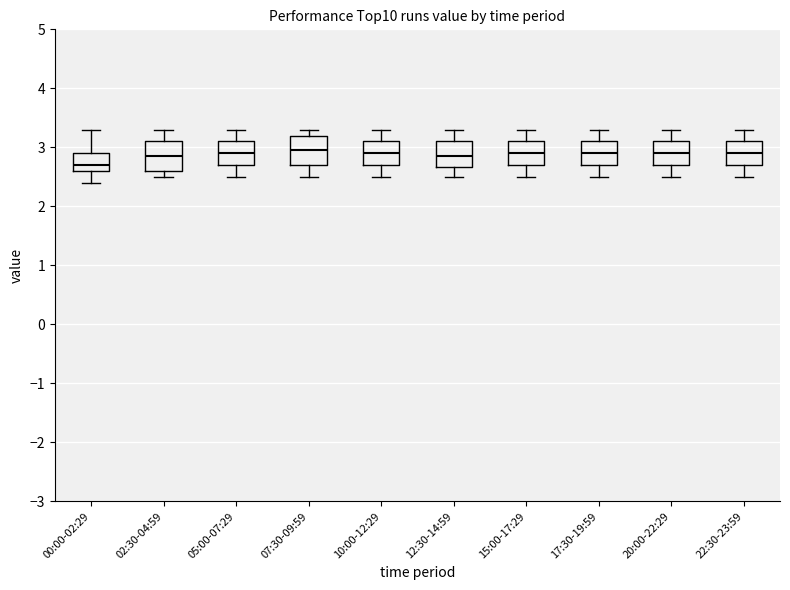

Reading left to right, read every box against the y-axis: the position of its median line, the range the box covers, and the ends of its whiskers. The values are not printed on the chart, so give them approximately, as read against the axis.

00:00-02:29: median 2.7, box 2.6 to 2.9, whiskers 2.4 to 3.3
02:30-04:59: median 2.9, box 2.6 to 3.1, whiskers 2.5 to 3.3
05:00-07:29: median 2.9, box 2.7 to 3.1, whiskers 2.5 to 3.3
07:30-09:59: median 3.0, box 2.7 to 3.2, whiskers 2.5 to 3.3
10:00-12:29: median 2.9, box 2.7 to 3.1, whiskers 2.5 to 3.3
12:30-14:59: median 2.9, box 2.7 to 3.1, whiskers 2.5 to 3.3
15:00-17:29: median 2.9, box 2.7 to 3.1, whiskers 2.5 to 3.3
17:30-19:59: median 2.9, box 2.7 to 3.1, whiskers 2.5 to 3.3
20:00-22:29: median 2.9, box 2.7 to 3.1, whiskers 2.5 to 3.3
22:30-23:59: median 2.9, box 2.7 to 3.1, whiskers 2.5 to 3.3